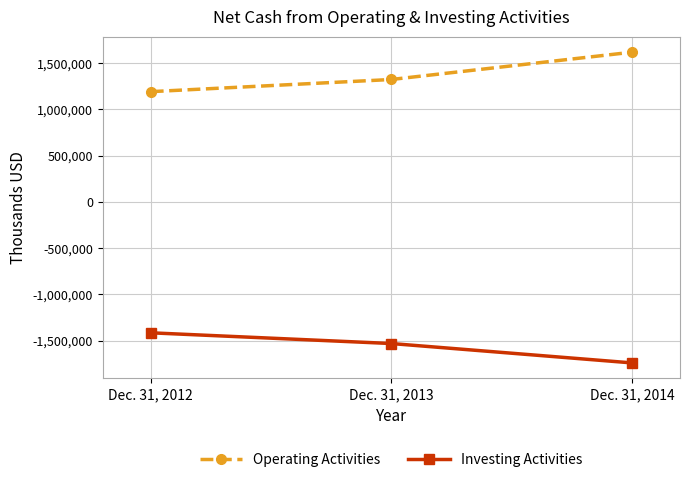

Reading left to right, list all the values displayed in this chart.

Operating Activities: Dec. 31, 2012=1192764	Dec. 31, 2013=1324348	Dec. 31, 2014=1619365
Investing Activities: Dec. 31, 2012=-1415072	Dec. 31, 2013=-1531037	Dec. 31, 2014=-1740467